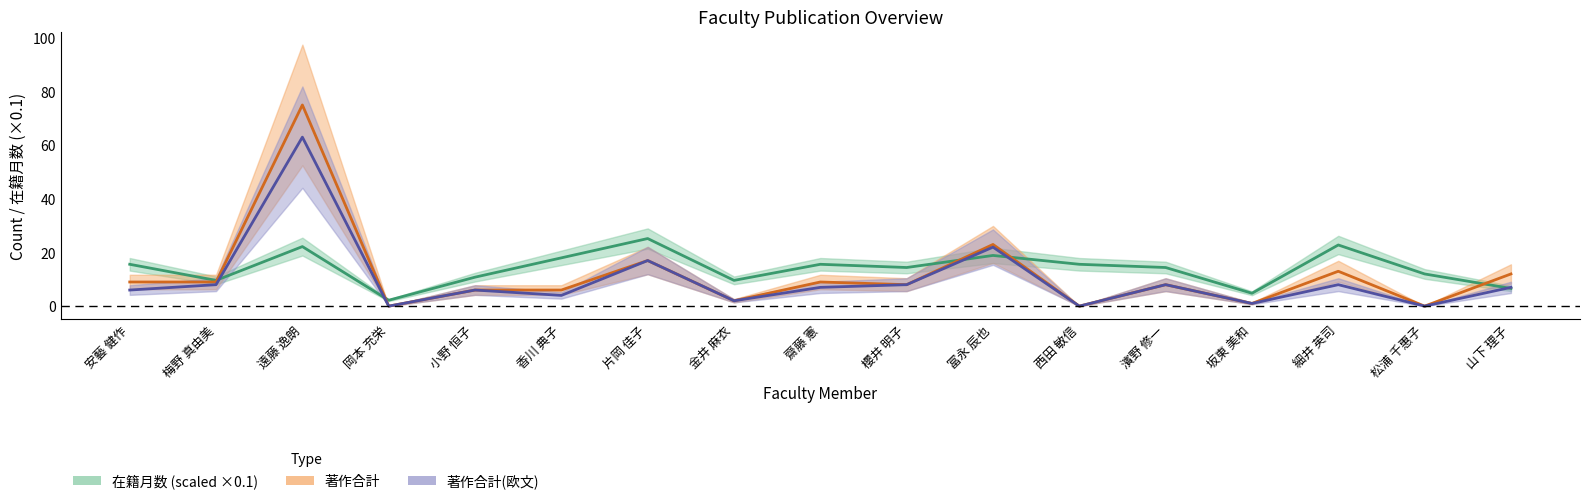

What are all the series names shown in the legend?

在籍月数, 著作合計, 著作合計(欧文)